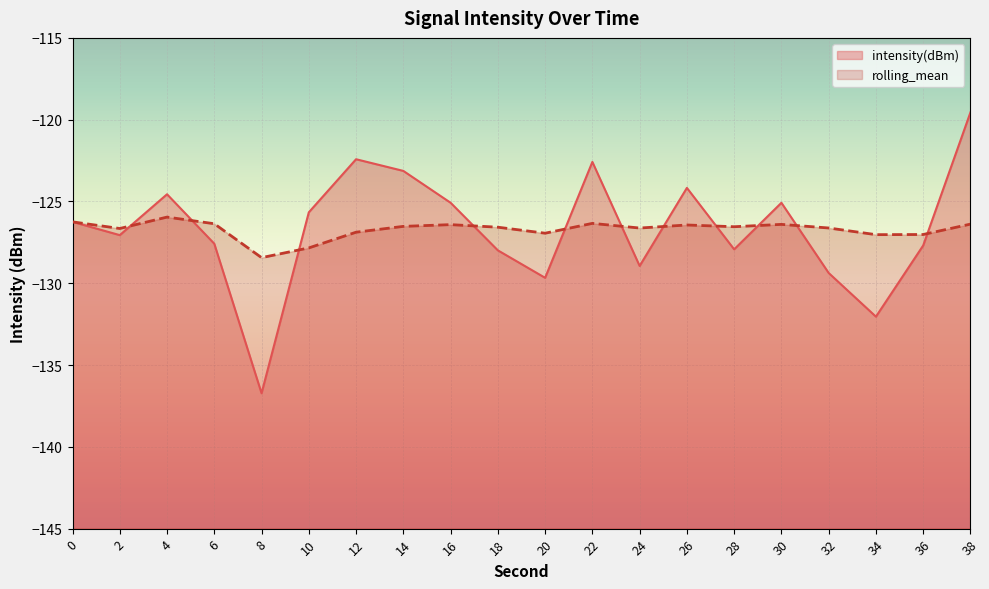

What is the spread (max minus min) of values at 4?

1.4